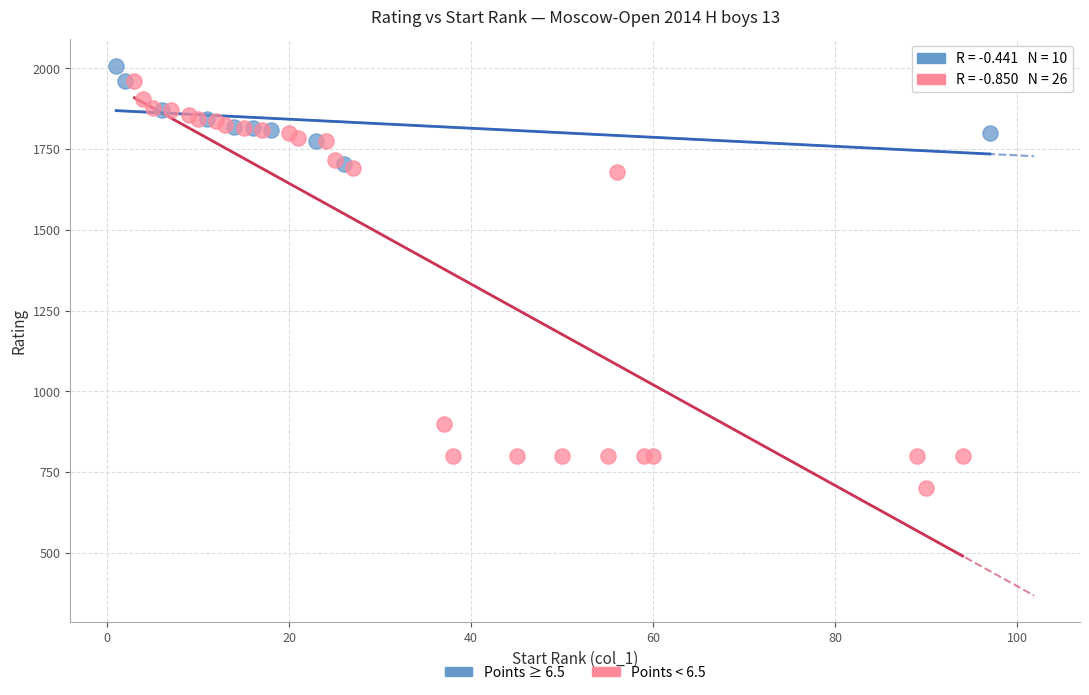

Which series reaches the maximum Y coordinate?

Points ≥ 6.5